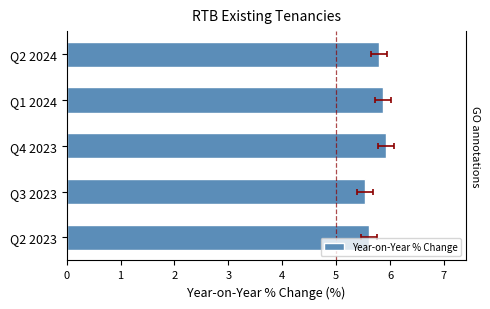

The value at Q3 2023 is 5.5. True or false?

True